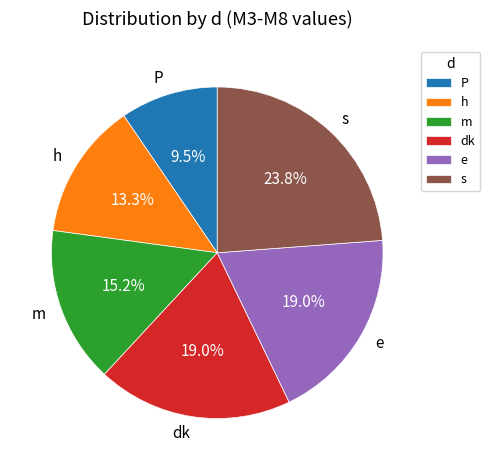

What is the smallest slice in the pie chart?

P